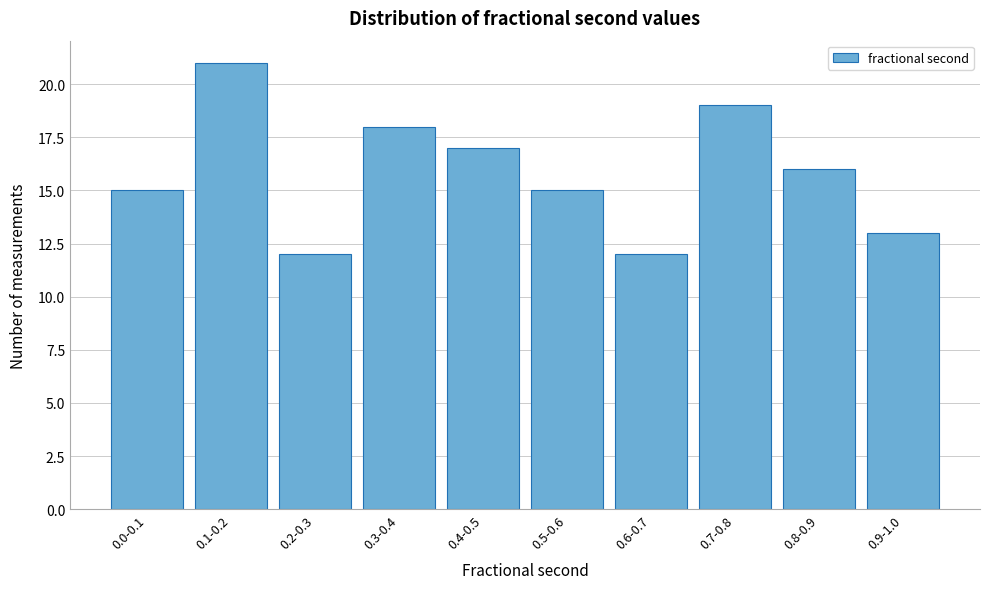

Reading left to right, transcribe all the data shown in this chart.

15	21	12	18	17	15	12	19	16	13